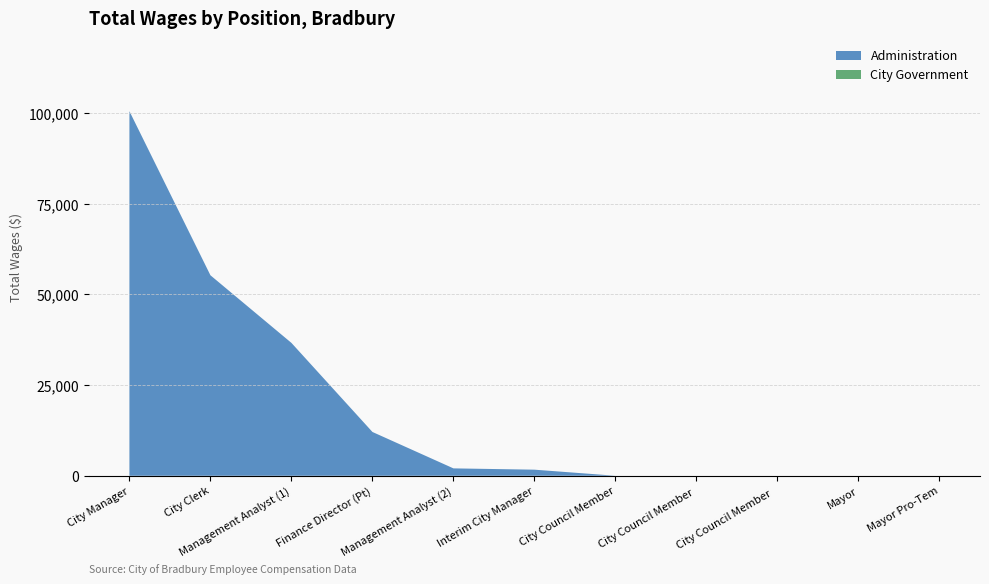

Reading left to right, transcribe all the data shown in this chart.

Administration: City Manager=100537	City Clerk=55287	Management Analyst (1)=36637	Finance Director (Pt)=12076	Management Analyst (2)=2036	Interim City Manager=1677	City Council Member=0	City Council Member =0	City Council Member  =0	Mayor=0	Mayor Pro-Tem=0
City Government: City Manager=0	City Clerk=0	Management Analyst (1)=0	Finance Director (Pt)=0	Management Analyst (2)=0	Interim City Manager=0	City Council Member=0	City Council Member =0	City Council Member  =0	Mayor=0	Mayor Pro-Tem=0